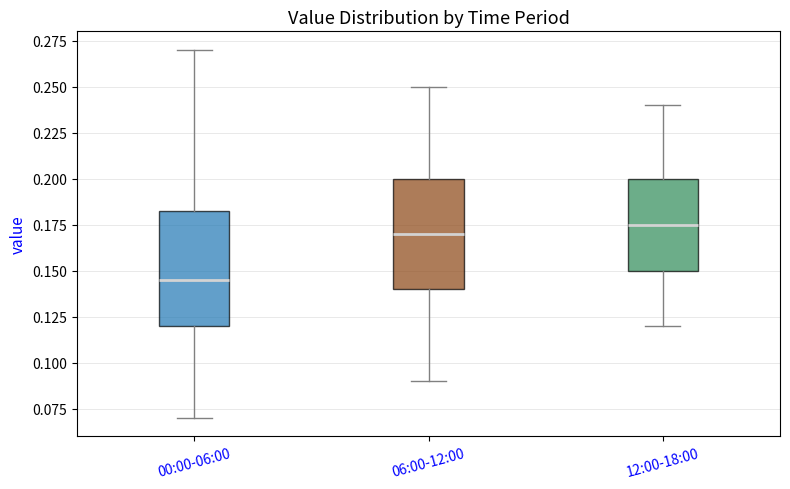

Reading left to right, transcribe this box plot: for each box, give where its median line is, the range the box spans, and where its two whiskers end, as read against the y-axis. The values are not printed on the chart, so give them approximately, as read against the axis.

00:00-06:00: median 0.145, box 0.120 to 0.185, whiskers 0.070 to 0.270
06:00-12:00: median 0.170, box 0.140 to 0.200, whiskers 0.090 to 0.250
12:00-18:00: median 0.175, box 0.150 to 0.200, whiskers 0.120 to 0.240